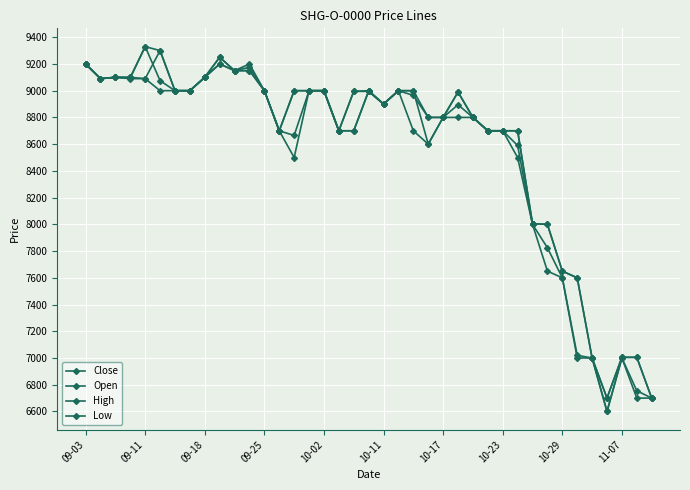

What is the minimum value for High?

6700